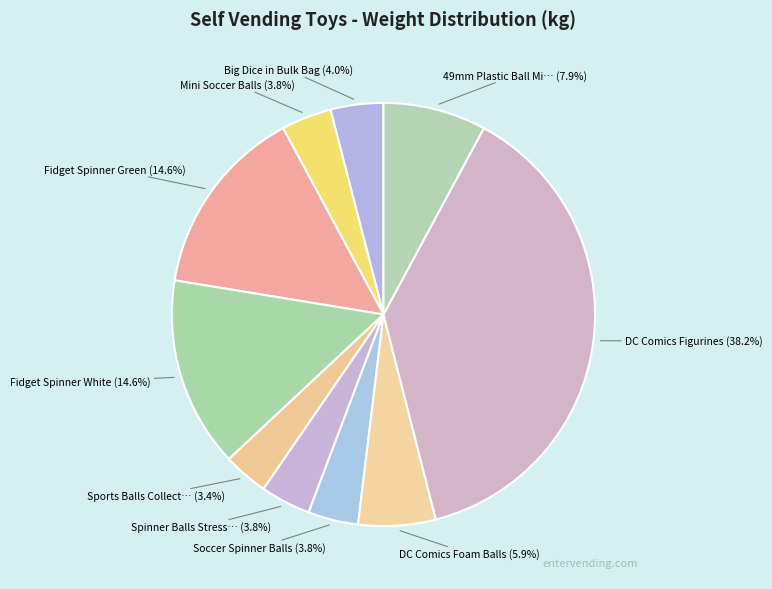

How many slices are in this pie chart?

10